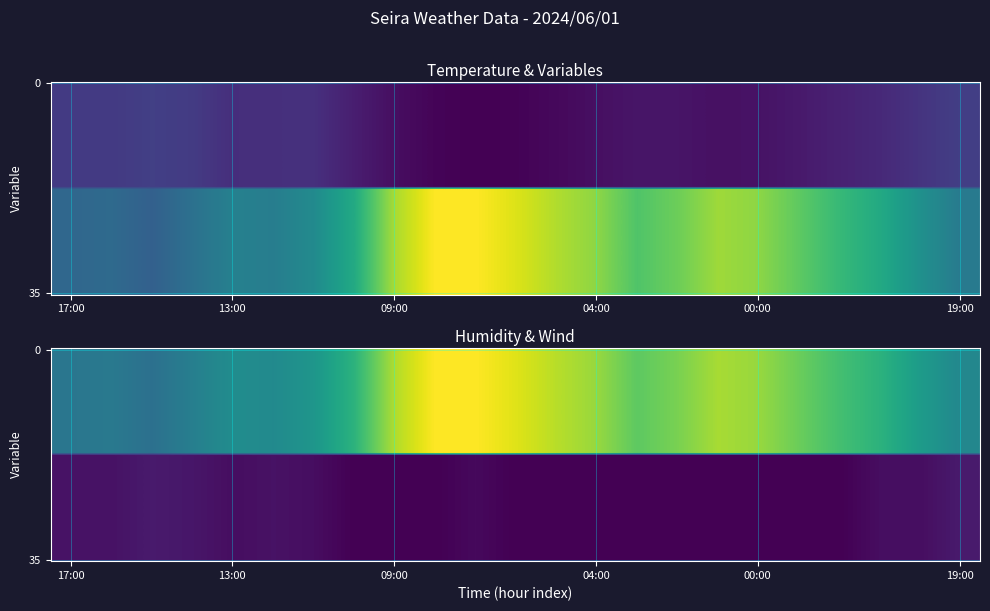

Count the Wind Speed values in the range 0 to 4.

20